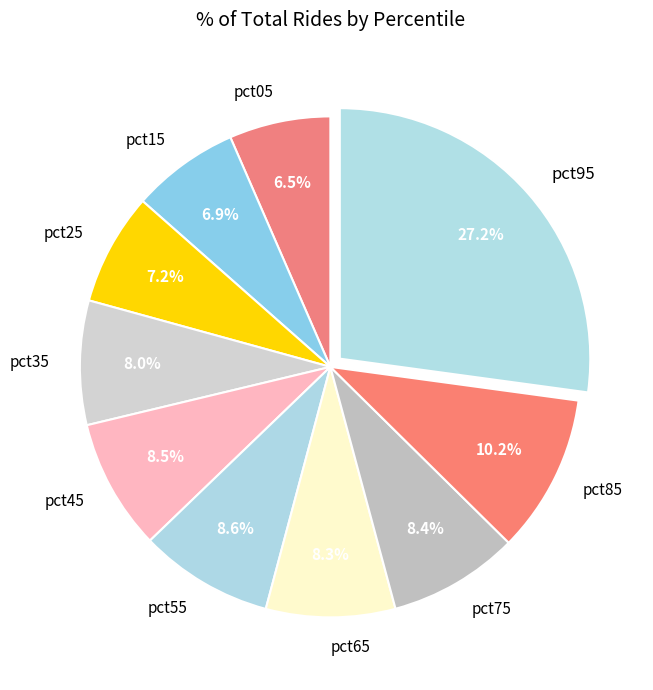

Does any single category account for the majority?

No